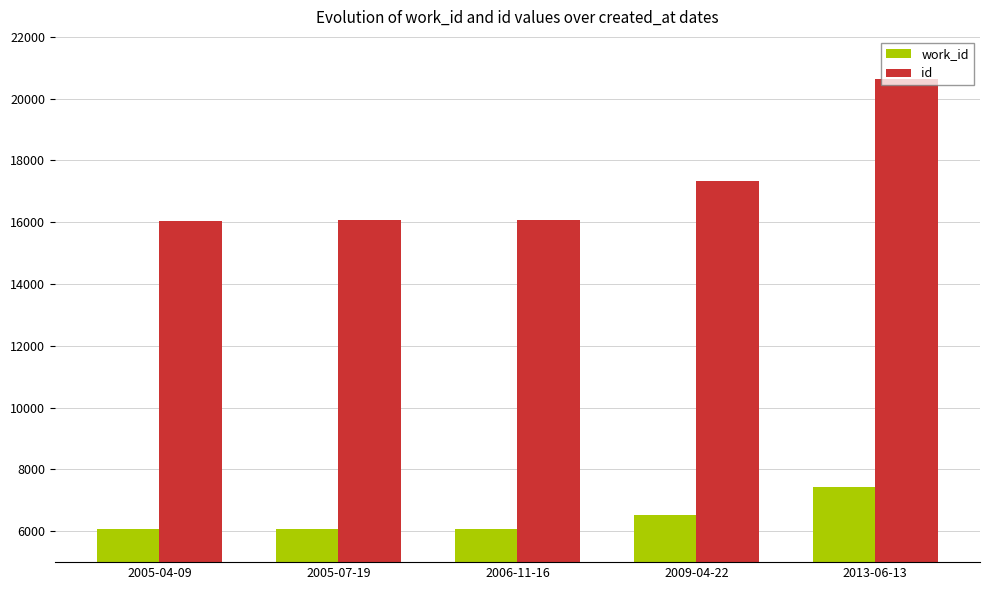

What is the difference between the id values at 2013-06-13 and 2005-04-09?

4569